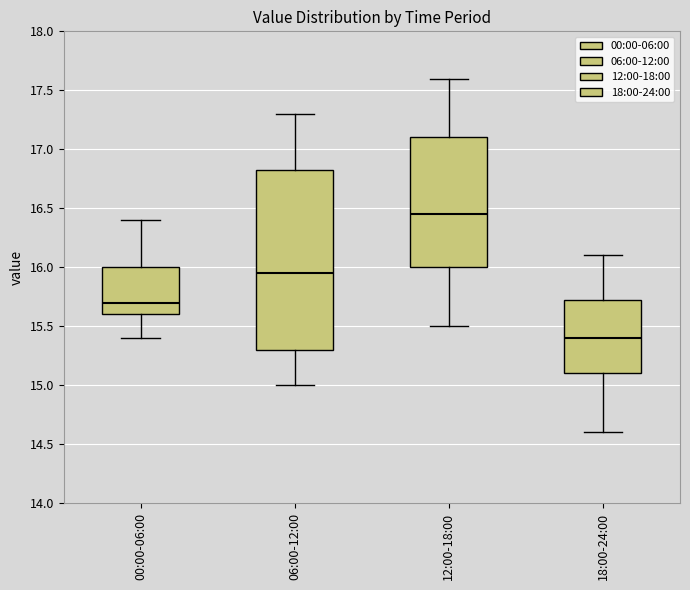

Comparing the boxes themselves (not the whiskers), which one is the tallest?

06:00-12:00